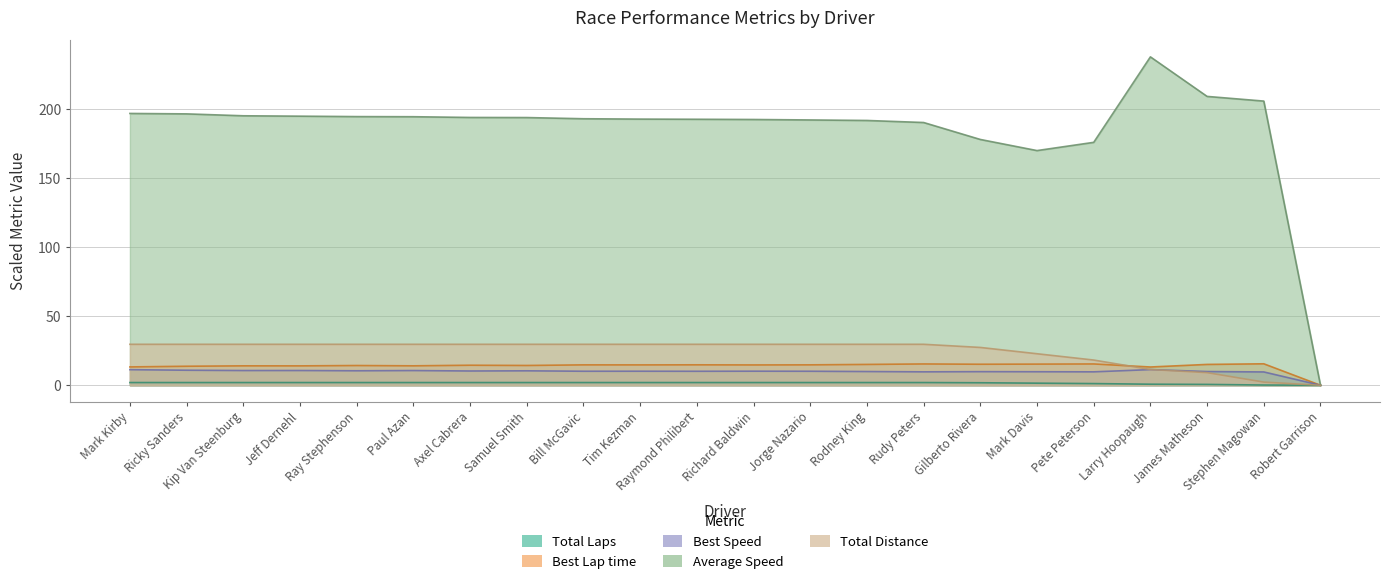

Where does the Best Lap time series first go above 14?

Kip Van Steenburg